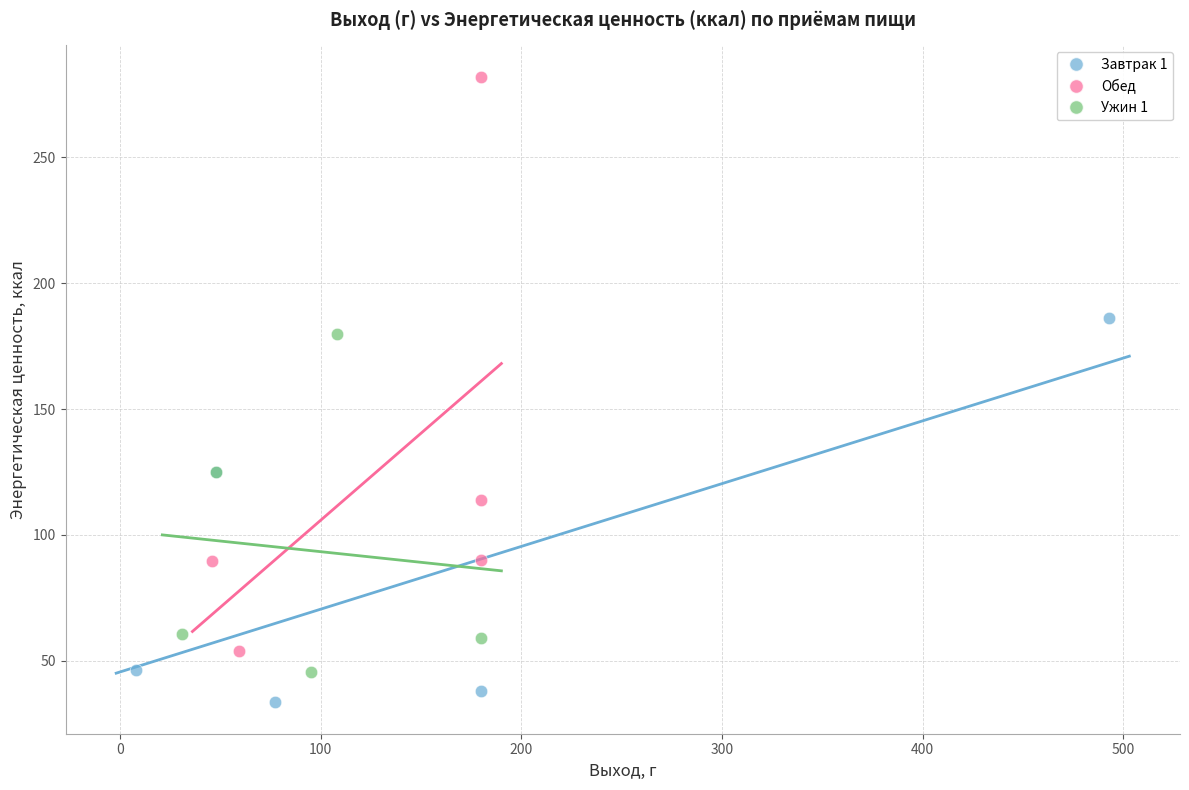

Which series has the widest spread of Y values?

Обед